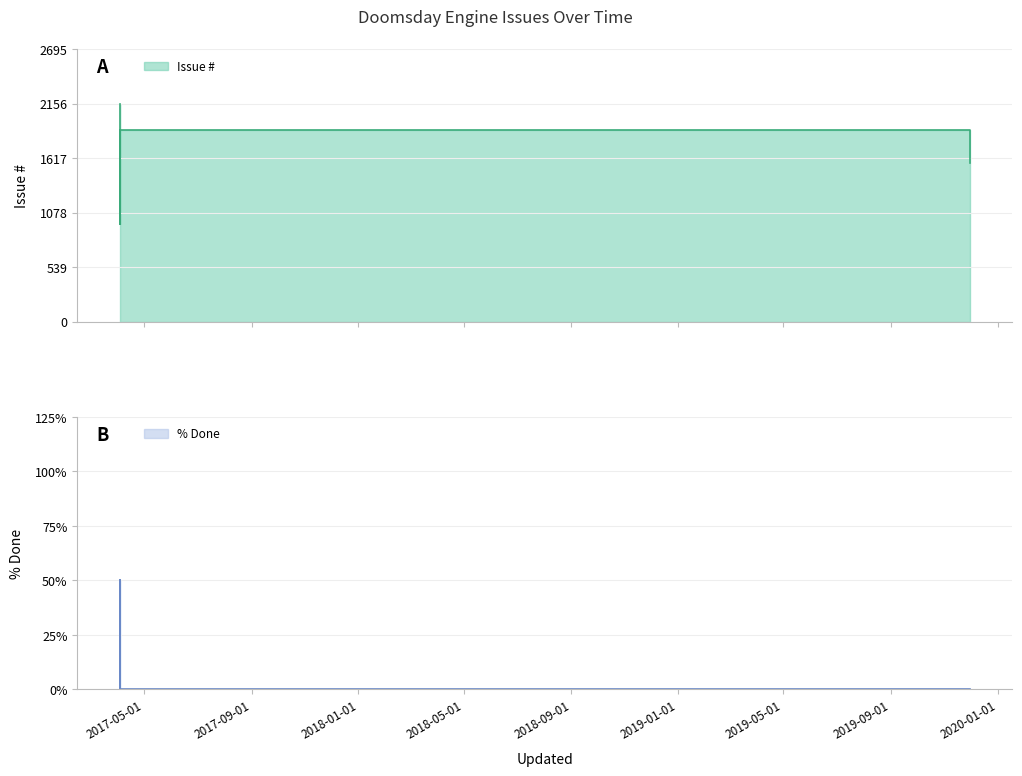

Is the value of % Done at 2019-11-29 18:27 greater than the value of Issue # at 2017-04-03 14:56?

No